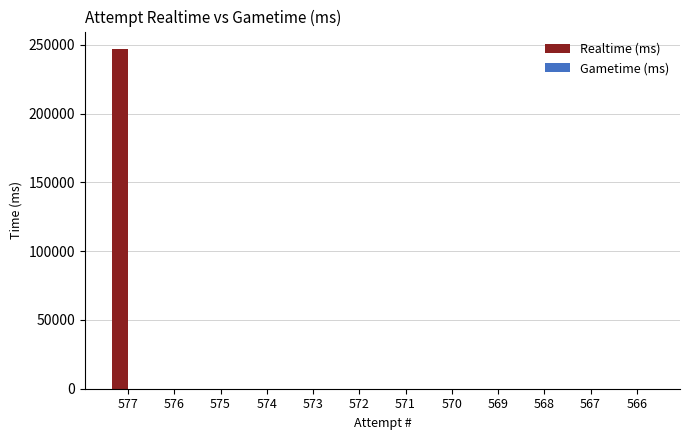

What is the change in value from 577 to 568?

-247300